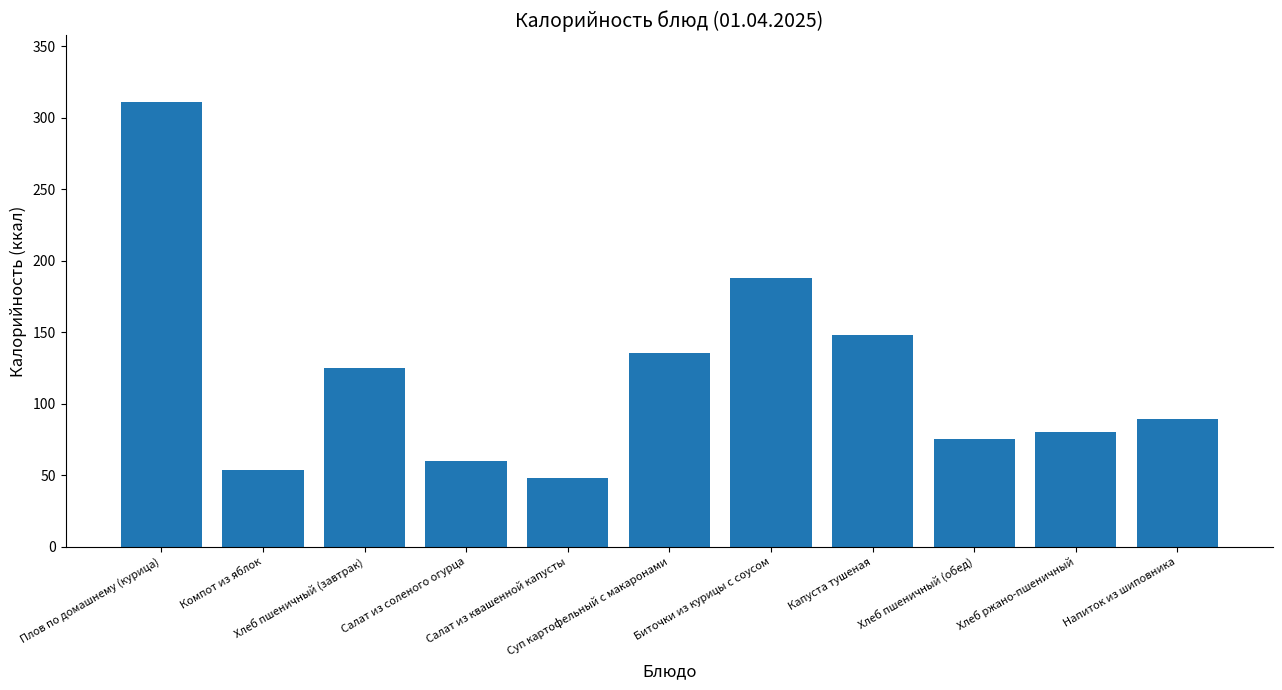

What is the average value?

119.4